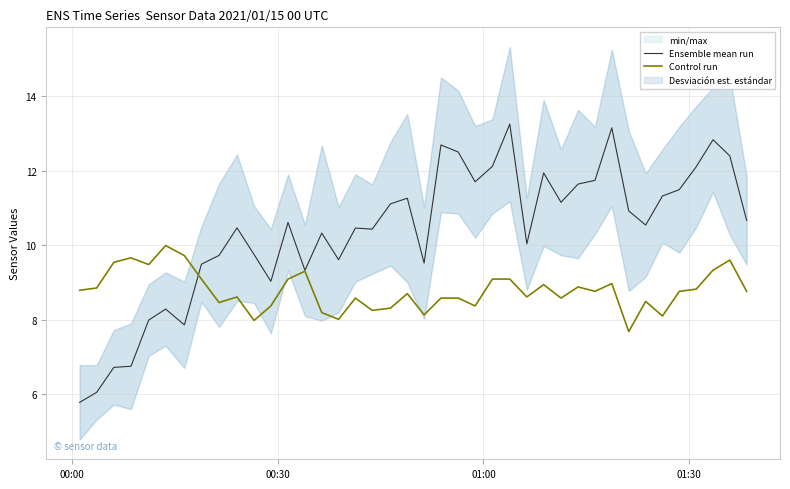

Is the value of Control run at 14 greater than the value of Ensemble mean run at 28?

No